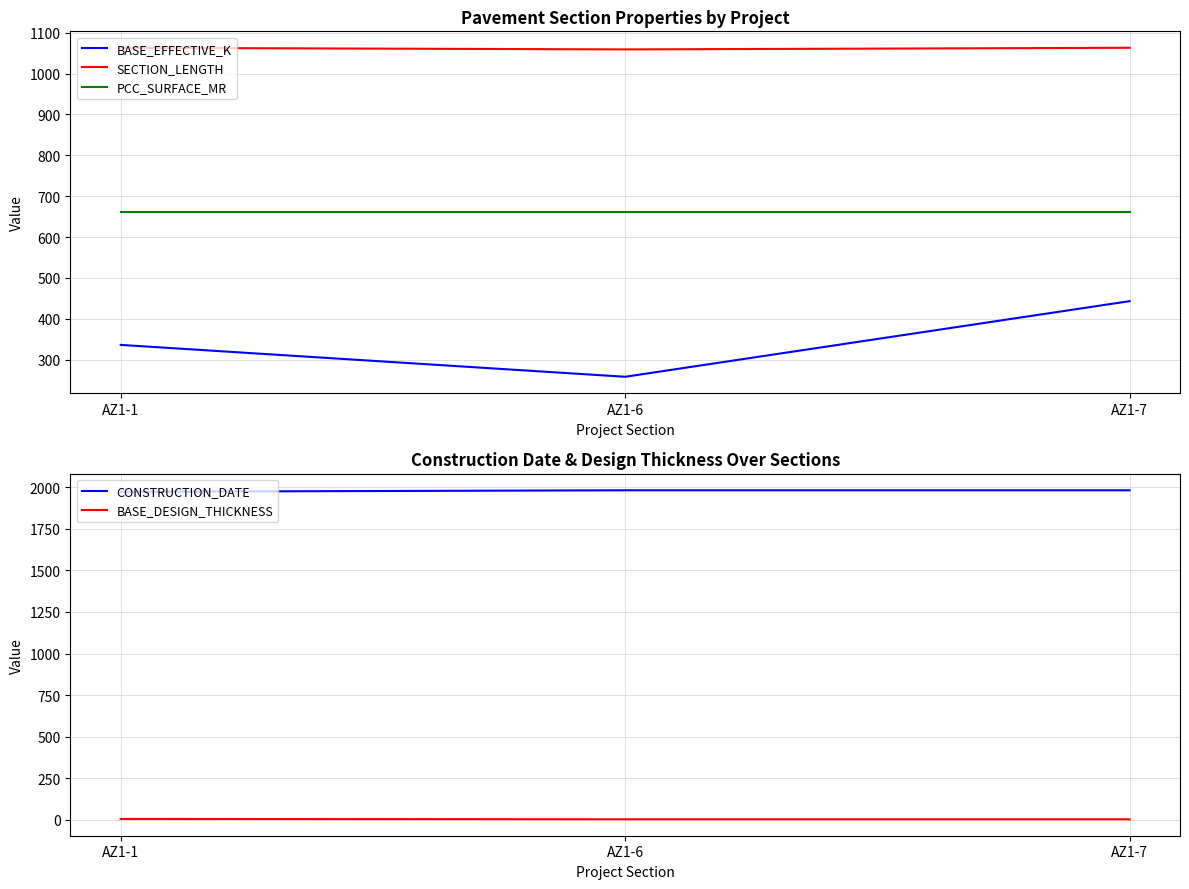

Reading left to right, extract all data points from this chart.

BASE_EFFECTIVE_K: AZ1-1=336	AZ1-6=258	AZ1-7=443
SECTION_LENGTH: AZ1-1=1063	AZ1-6=1059	AZ1-7=1063
PCC_SURFACE_MR: AZ1-1=662	AZ1-6=662	AZ1-7=662
CONSTRUCTION_DATE: AZ1-1=1972	AZ1-6=1981	AZ1-7=1981
BASE_DESIGN_THICKNESS: AZ1-1=6	AZ1-6=4	AZ1-7=4